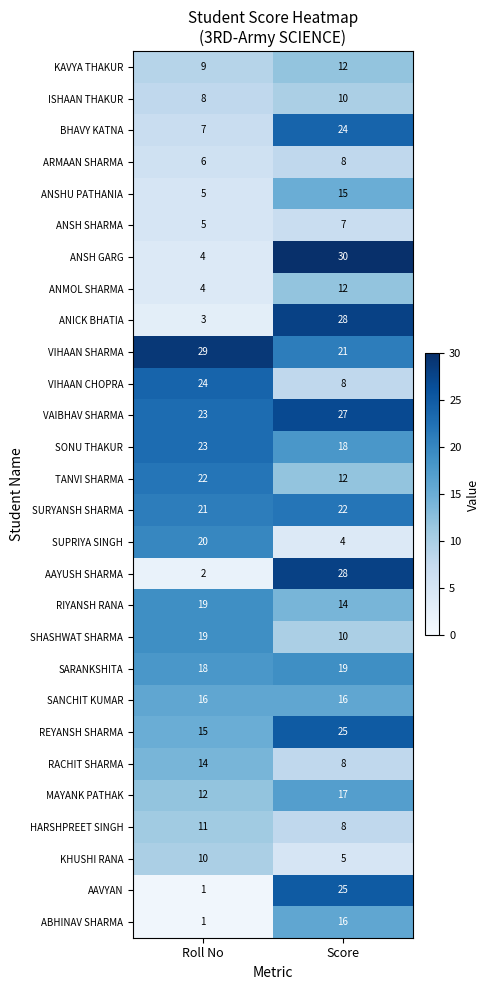

What is the difference between the ANMOL SHARMA values at Score and Roll No?

8